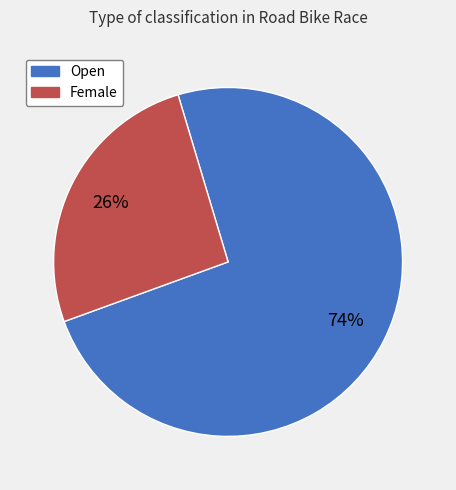

To the nearest percent, what percentage of the pie is Female?

26%